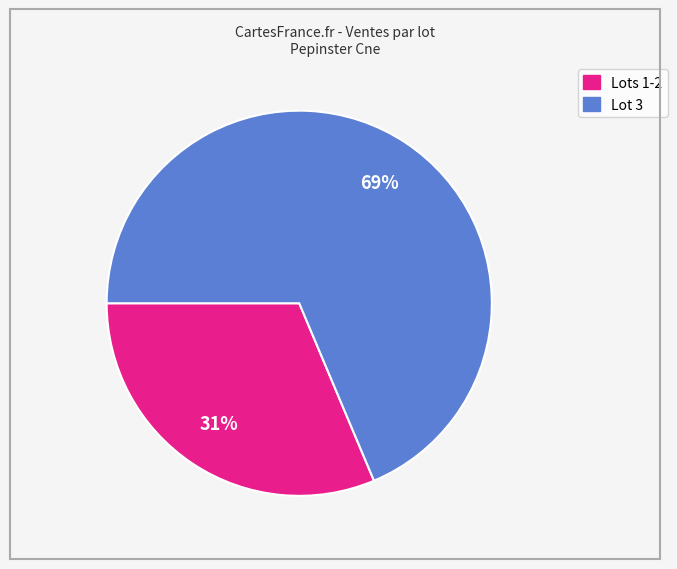

Does any single category account for the majority?

Yes